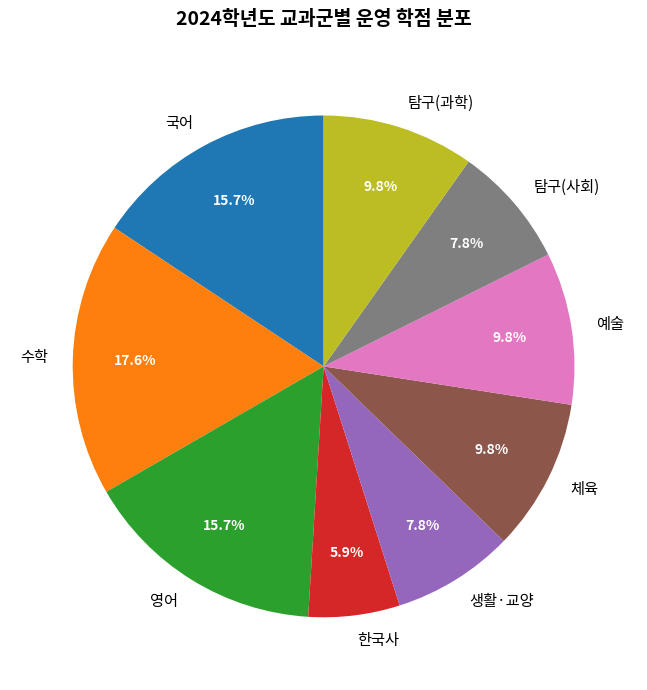

What percentage do 국어 and 탐구(과학) together represent?

25.5%